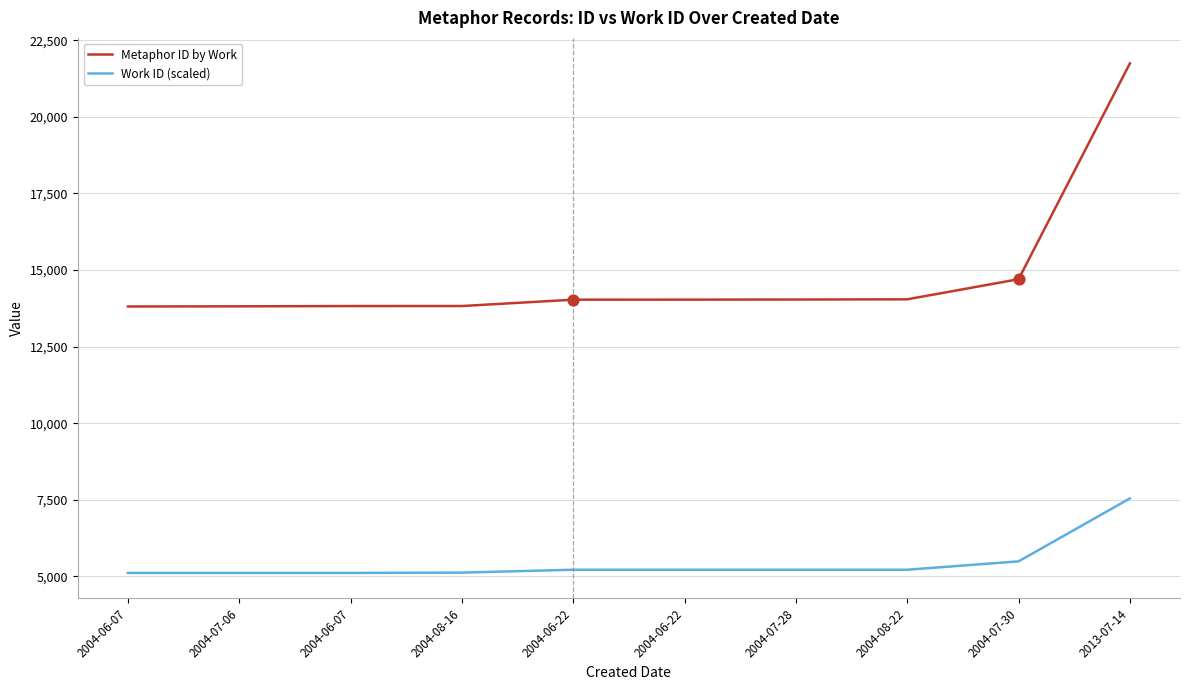

Does the chart have visible grid lines?

Yes